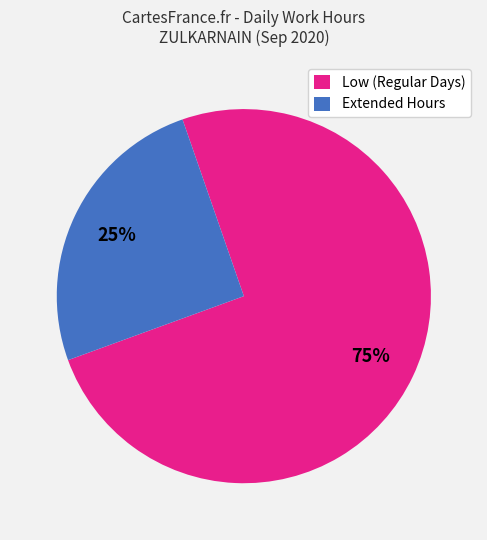

Approximately how many times larger is the value at Extended Hours compared to Low (Regular Days)?

0.3